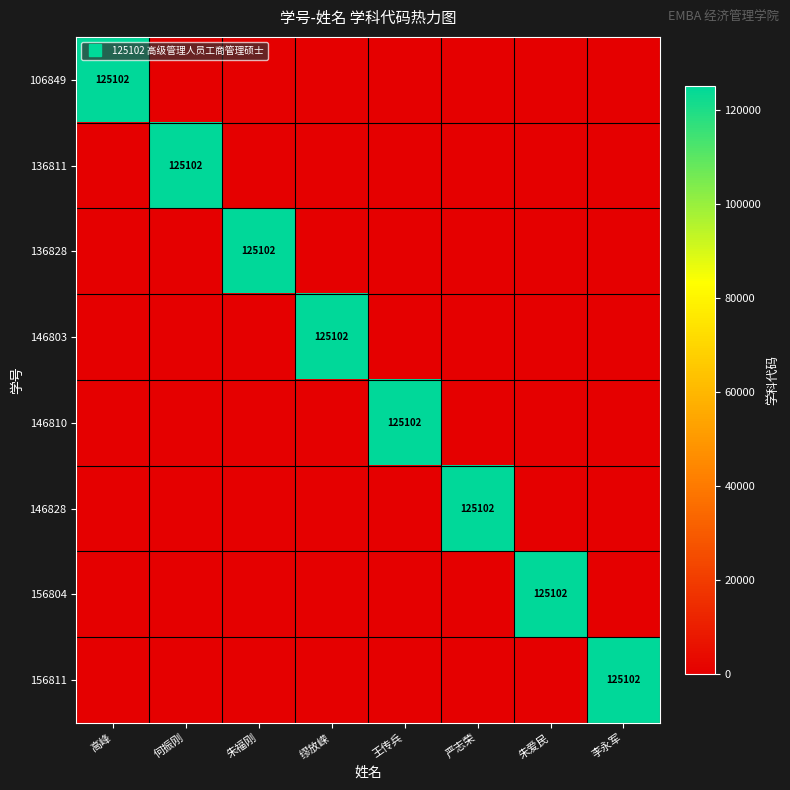

Is the value of 156804 at 高峰 greater than the value of 136828 at 朱爱民?

No